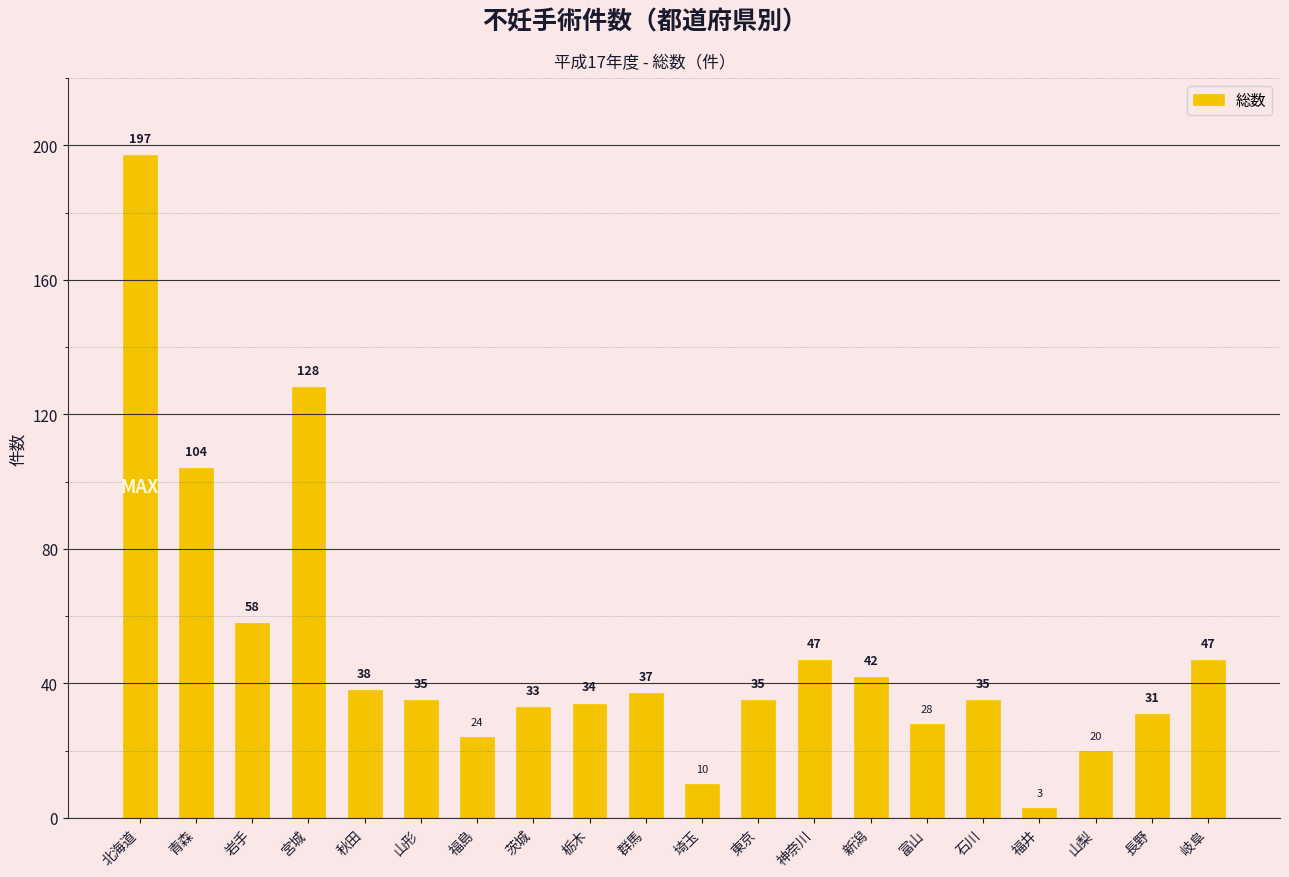

How many values are below 35?

8